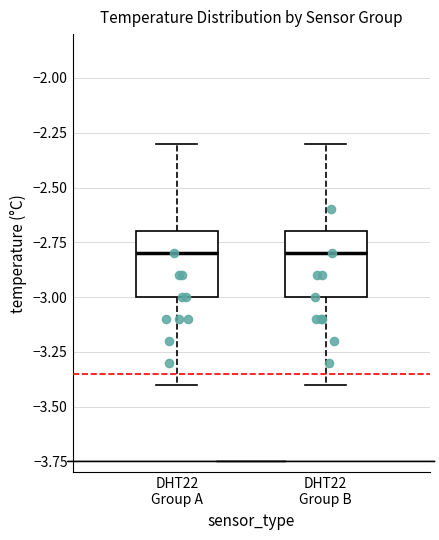

Reading left to right, transcribe this box plot: for each box, give where its median line is, the range the box spans, and where its two whiskers end, as read against the y-axis. The values are not printed on the chart, so give them approximately, as read against the axis.

DHT22 Group A: median -2.8, box -3.0 to -2.7, whiskers -3.4 to -2.3
DHT22 Group B: median -2.8, box -3.0 to -2.7, whiskers -3.4 to -2.3